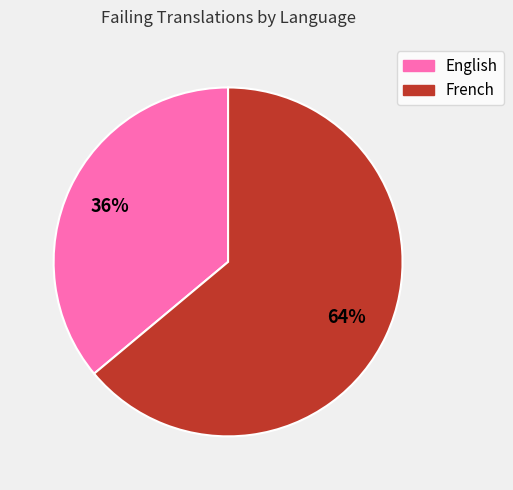

True or false: English accounts for 36% of the total.

True